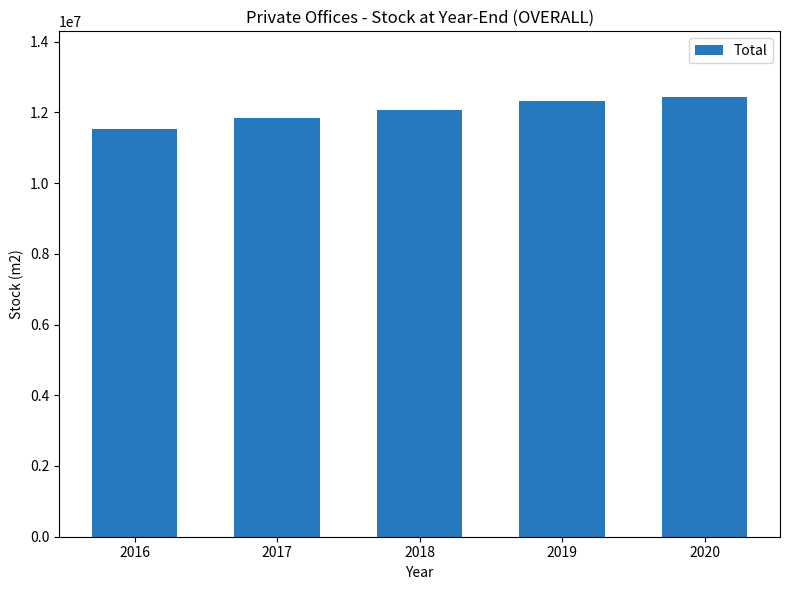

The value at 2018 is 12053300. True or false?

True